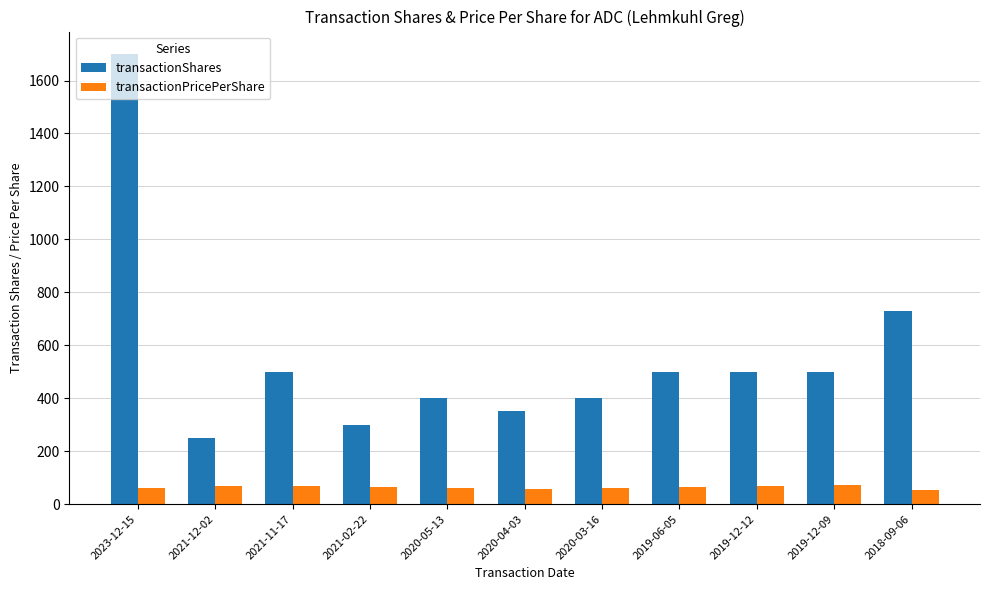

What is the label of the 10th bar from the left?

2019-12-09